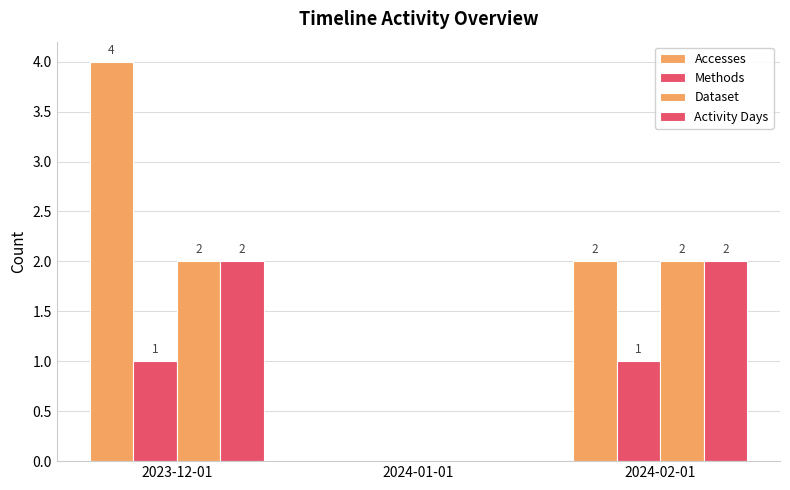

Which series changed the most between 2024-01-01 and 2024-02-01?

Accesses